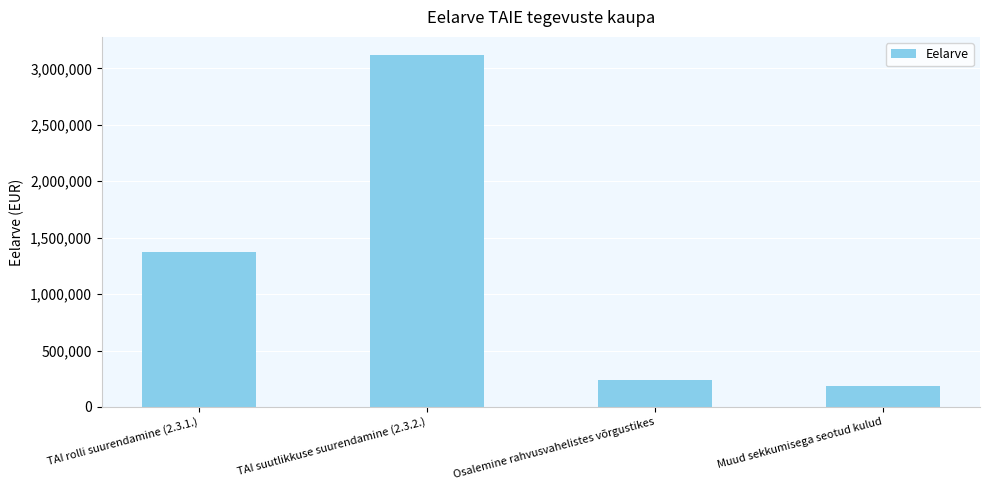

What is the change in value from TAI suutlikkuse suurendamine (2.3.2.) to Muud sekkumisega seotud kulud?

-2938361.6